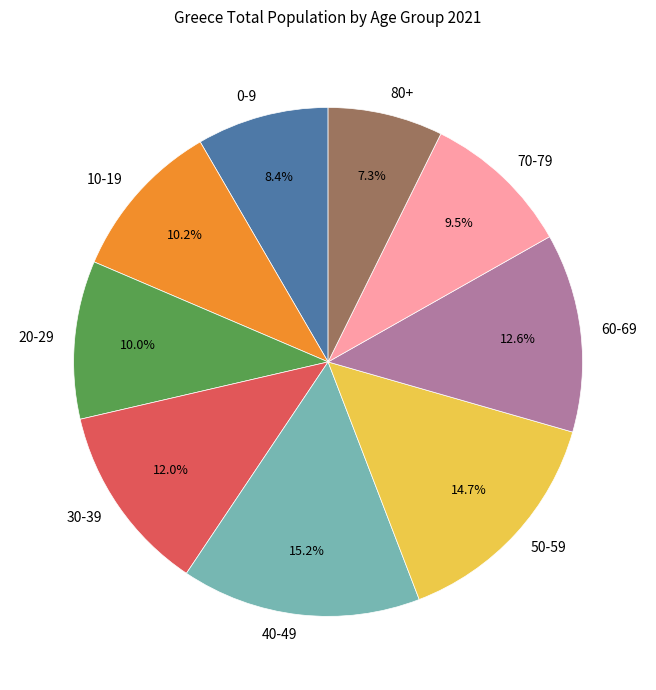

How many slices are in this pie chart?

9